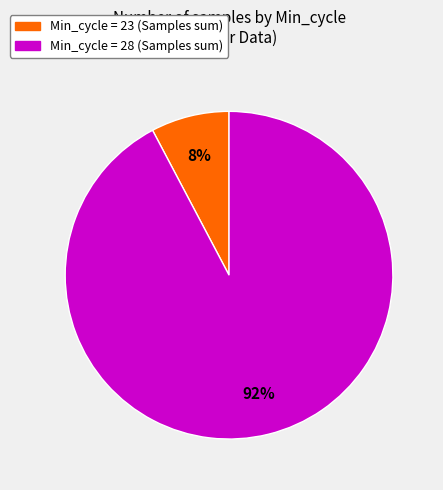

To the nearest percent, what is the average slice percentage?

50%